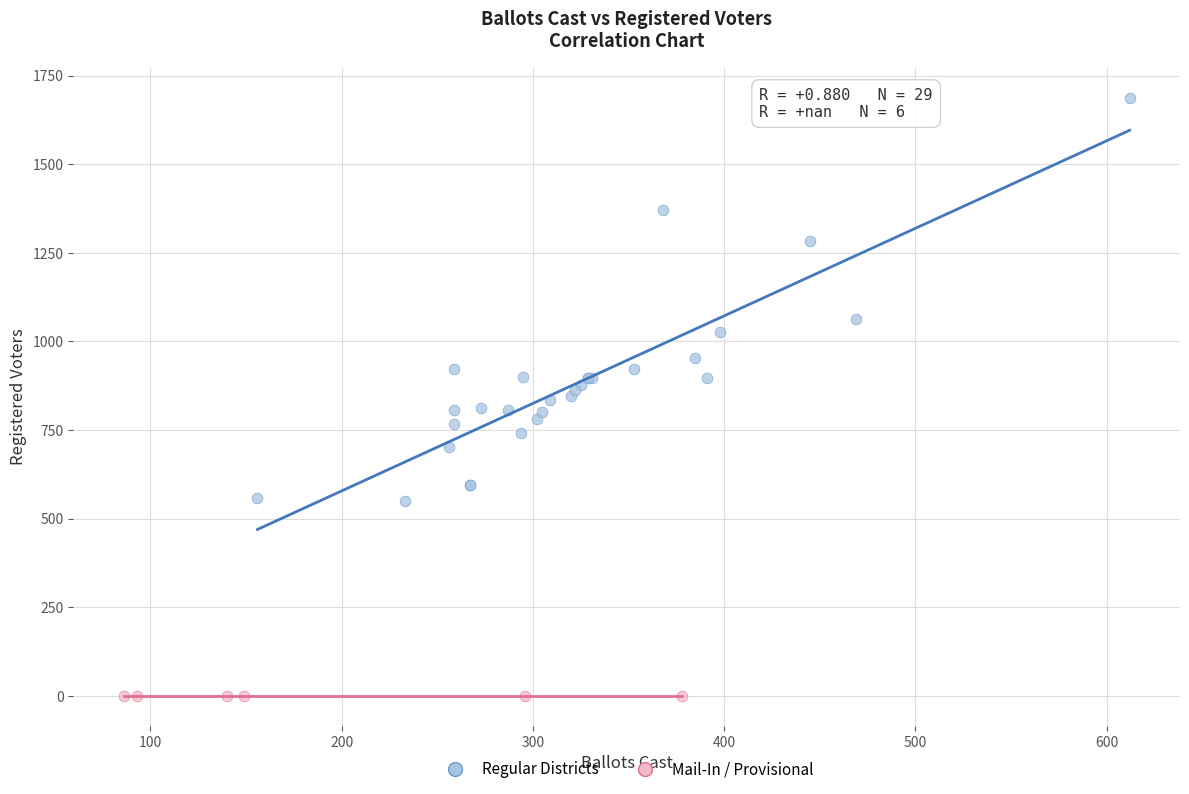

Which series reaches the maximum Y coordinate?

Regular Districts